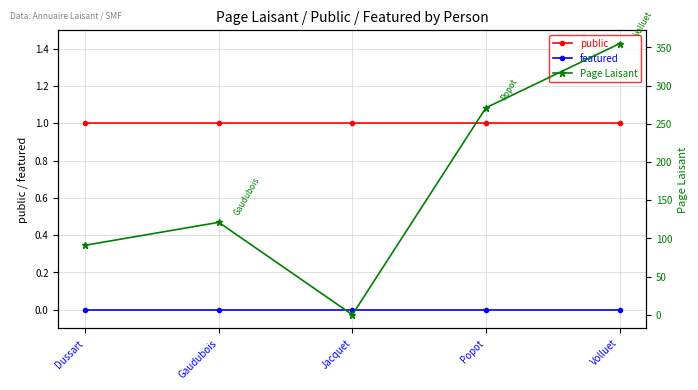

How many distinct data groups are displayed?

3